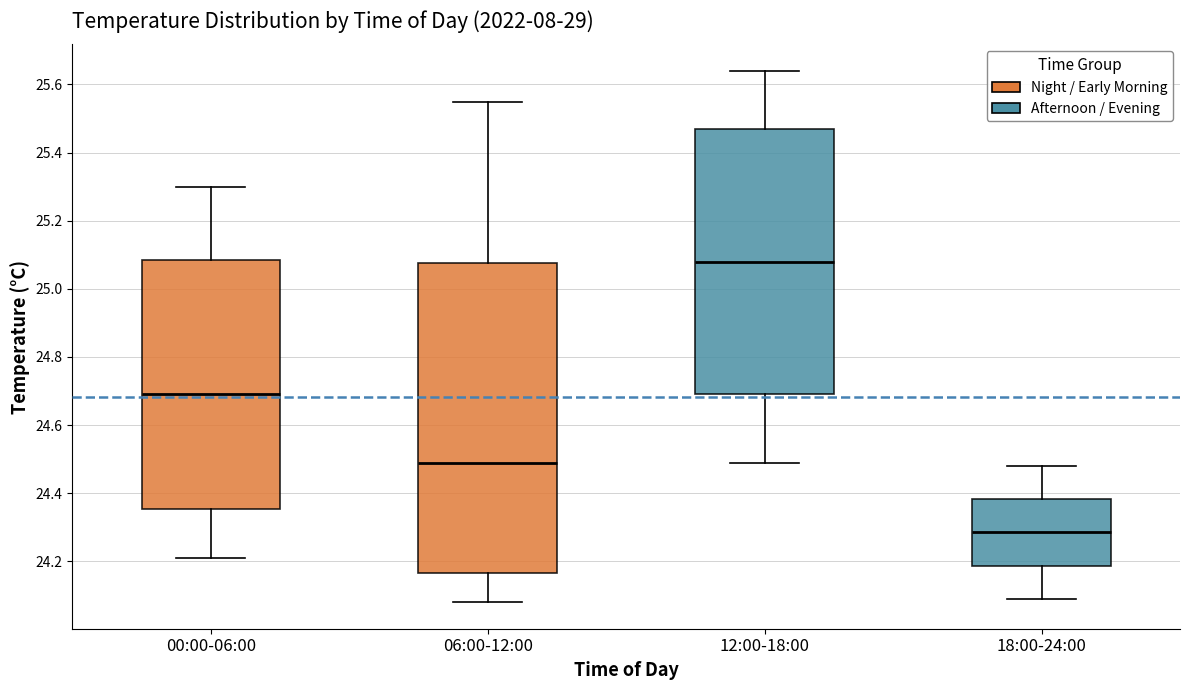

Reading left to right, transcribe this box plot: for each box, give where its median line is, the range the box spans, and where its two whiskers end, as read against the y-axis. The values are not printed on the chart, so give them approximately, as read against the axis.

00:00-06:00: median 24.70, box 24.36 to 25.08, whiskers 24.22 to 25.30
06:00-12:00: median 24.50, box 24.16 to 25.08, whiskers 24.08 to 25.56
12:00-18:00: median 25.08, box 24.70 to 25.48, whiskers 24.50 to 25.64
18:00-24:00: median 24.28, box 24.18 to 24.38, whiskers 24.10 to 24.48